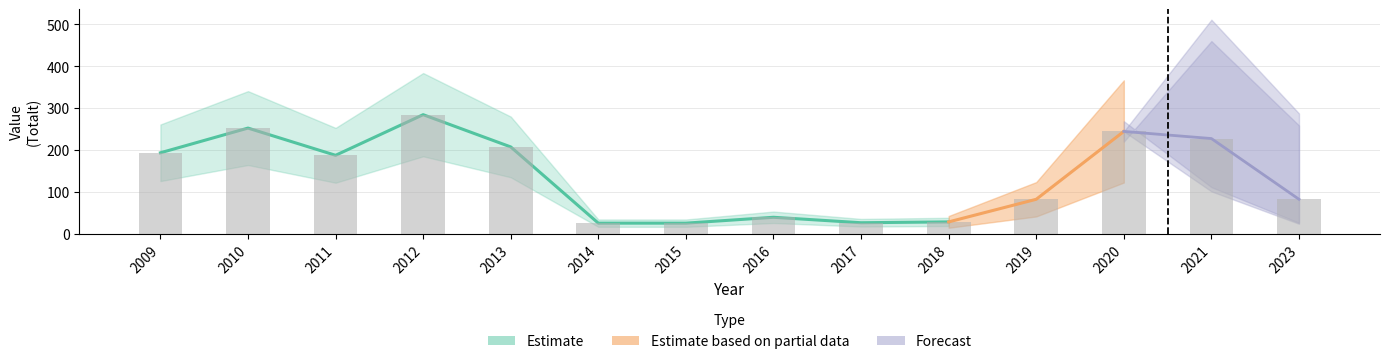

What is the value of the 1st bar from the left?

193